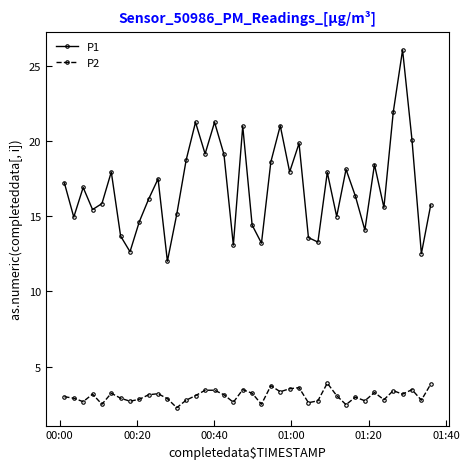

Which series has the largest total across all categories?

P1